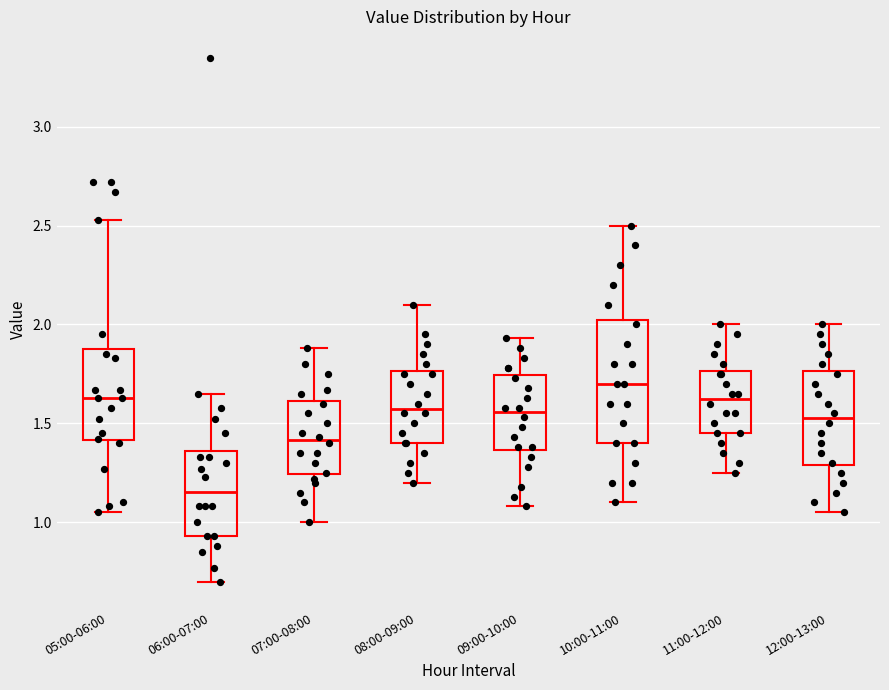

Which box is the tallest, from its lower edge to its upper edge?

10:00-11:00